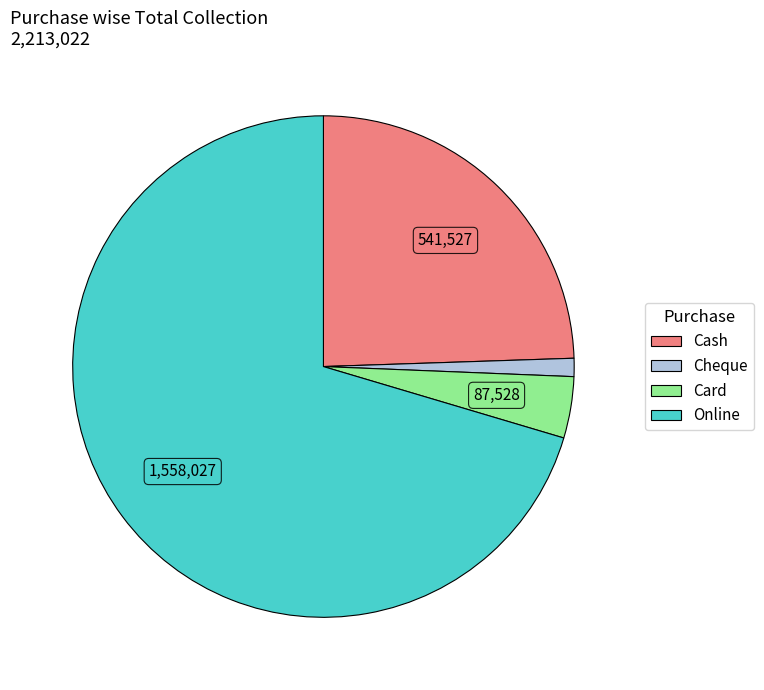

Which category accounts for the majority?

Online